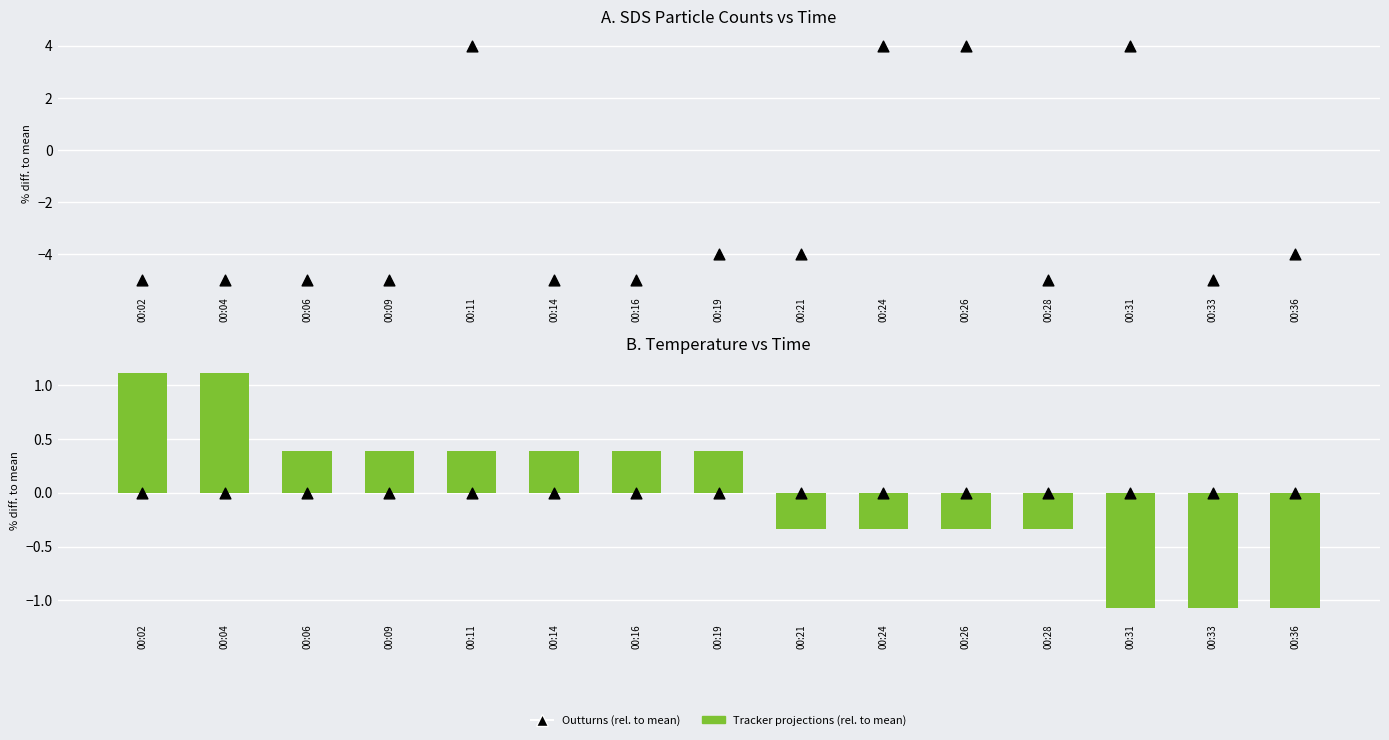

Which series reaches the maximum Y coordinate?

Outturns (rel. to baseline)